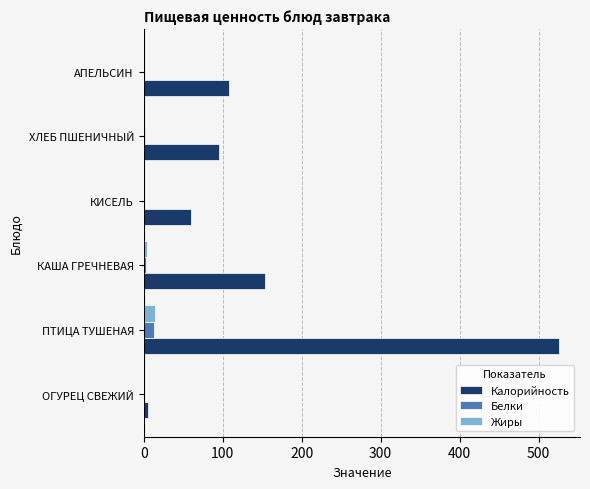

The Калорийность series shows 95.0 at ХЛЕБ ПШЕНИЧНЫЙ. True or false?

True